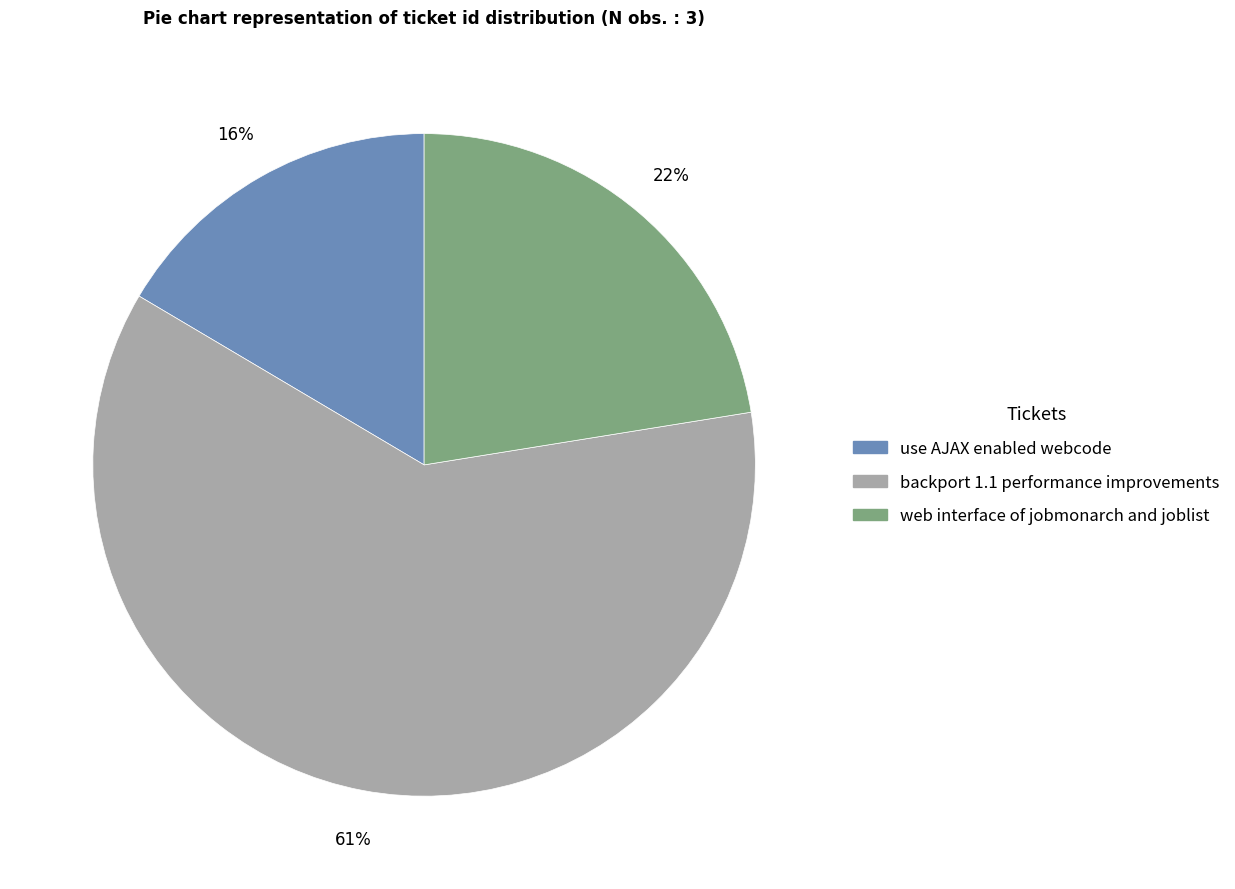

Which category has the smallest portion of the pie?

use AJAX enabled webcode